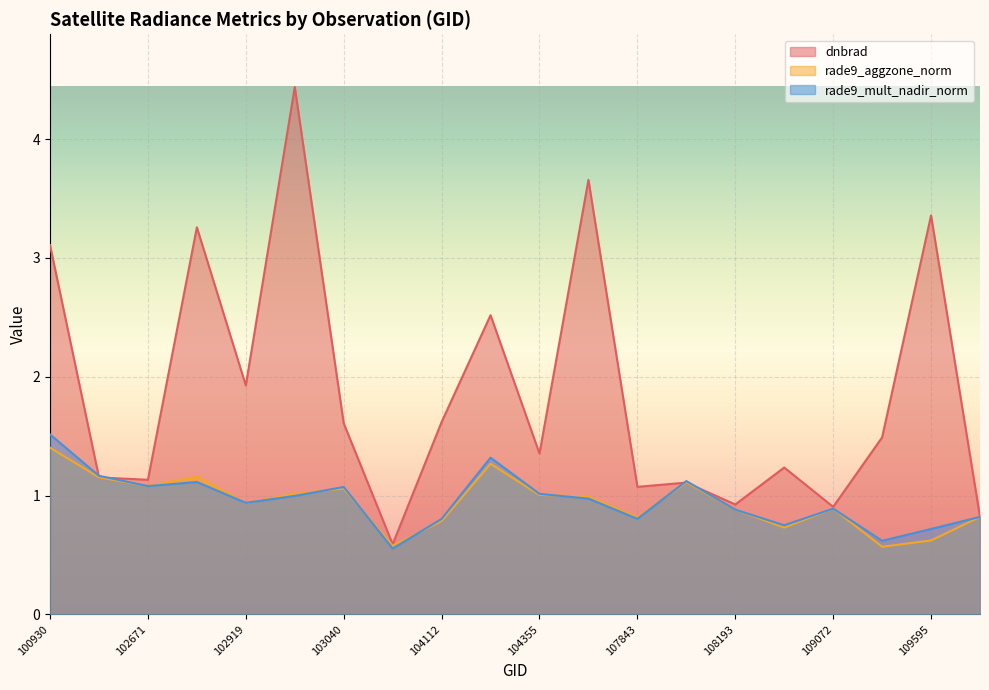

At which category does the chart reach its minimum across all series?

103160